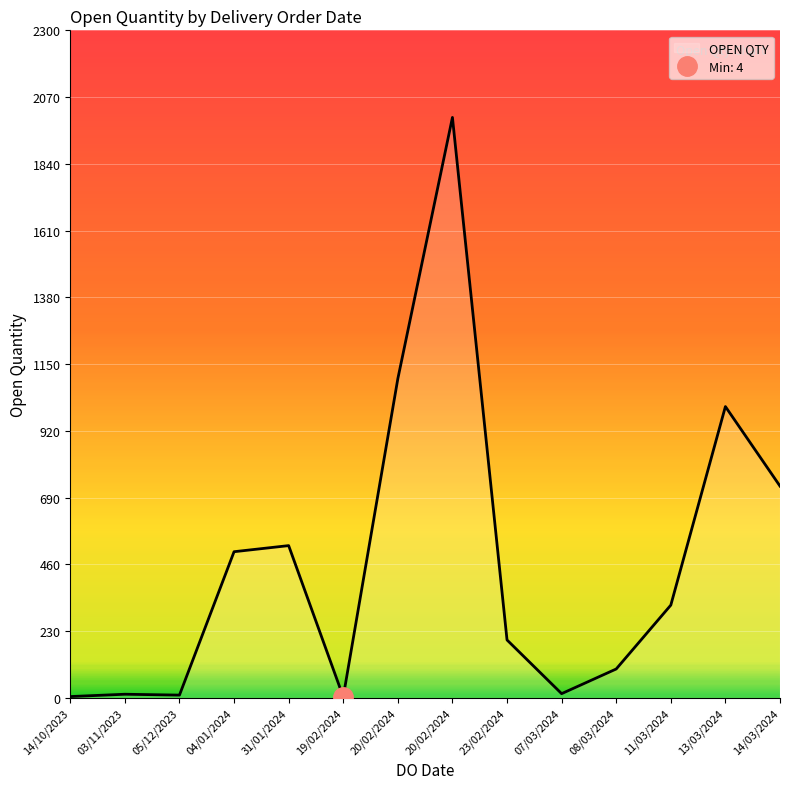

Rank the categories by value from lowest to highest.

19/02/2024, 14/10/2023, 05/12/2023, 03/11/2023, 07/03/2024, 08/03/2024, 23/02/2024, 11/03/2024, 04/01/2024, 31/01/2024, 14/03/2024, 13/03/2024, 20/02/2024, 20/02/2024